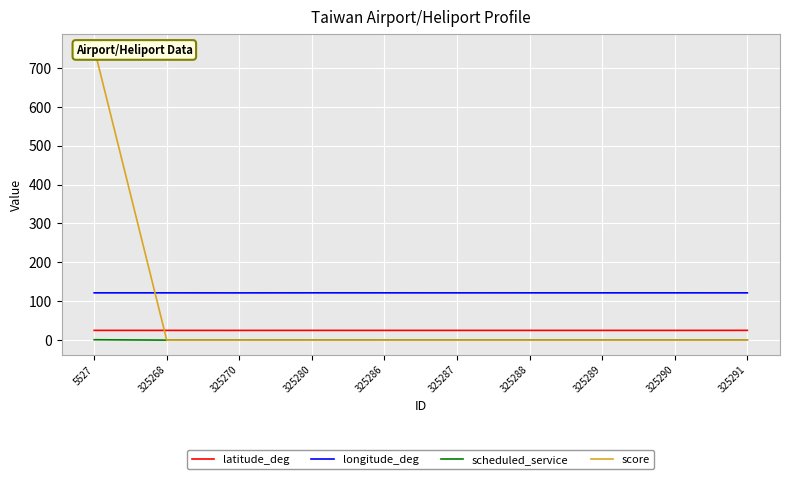

At which category is the sum across all series the highest?

5527